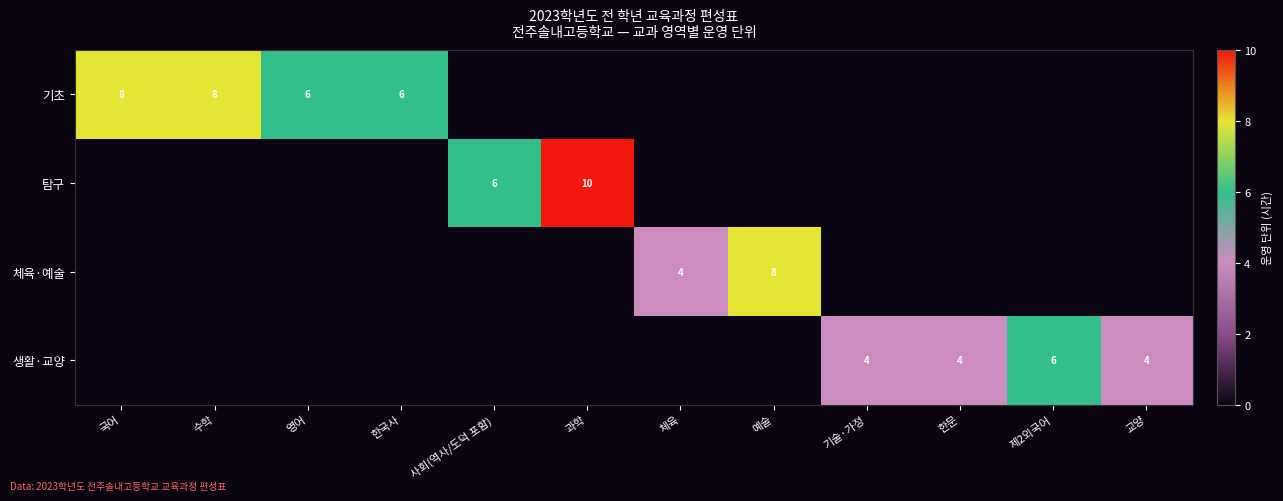

The 체육·예술 series shows 4 at 체육. True or false?

True